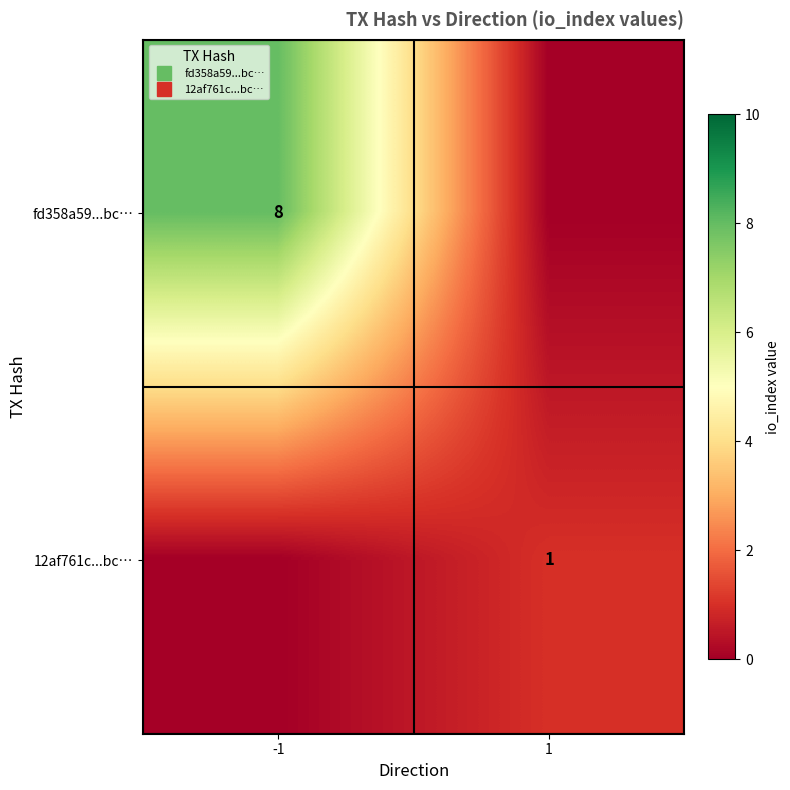

Count the fd358a59...bc… values in the range 0 to 8.

2